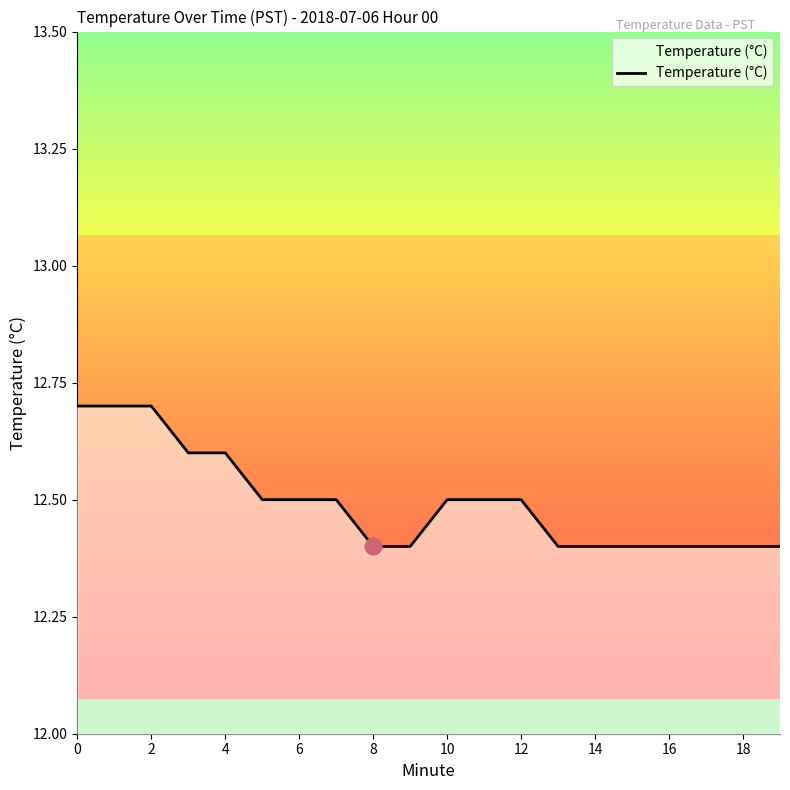

What is the minimum value shown in the chart?

12.4